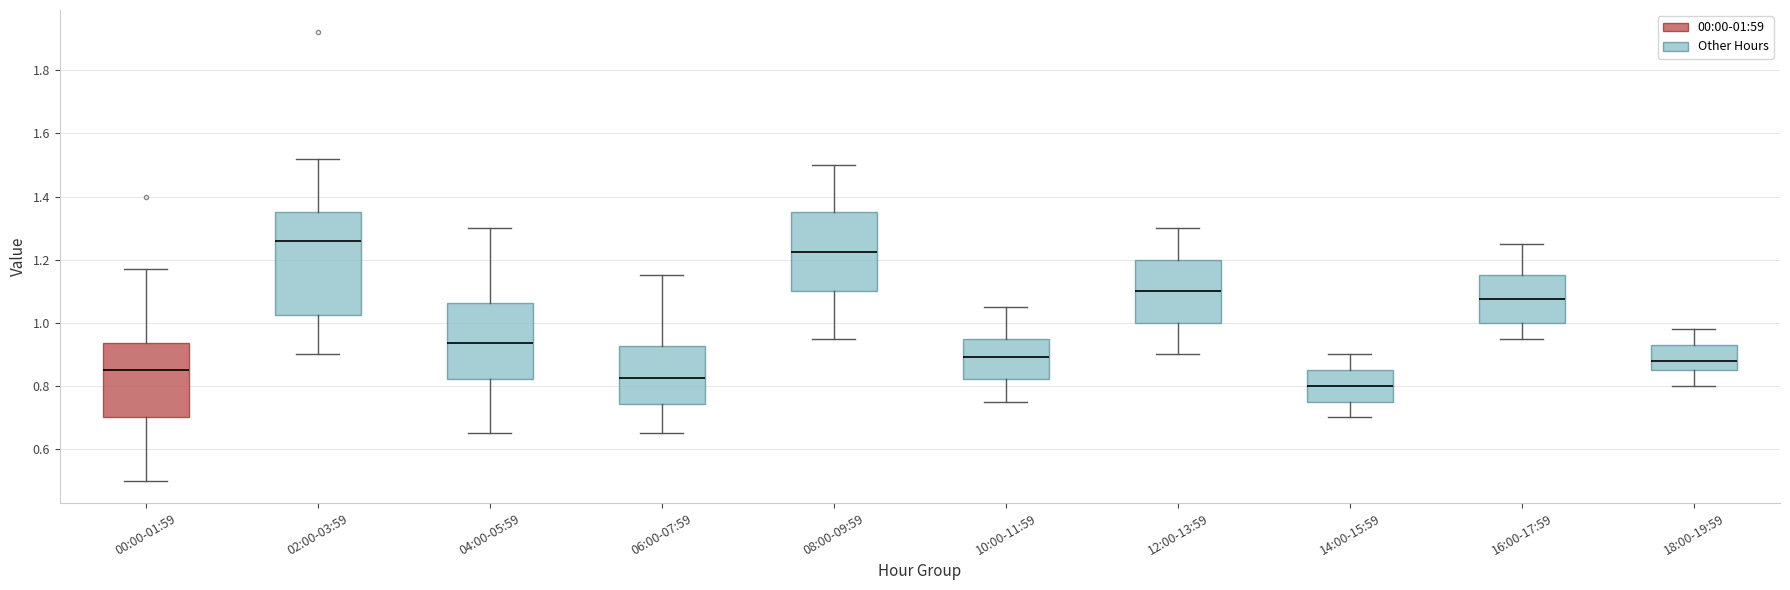

Where does the upper whisker of the box for 18:00-19:59 end on the y-axis? The values are not printed on the chart, so give them approximately, as read against the axis.

0.98